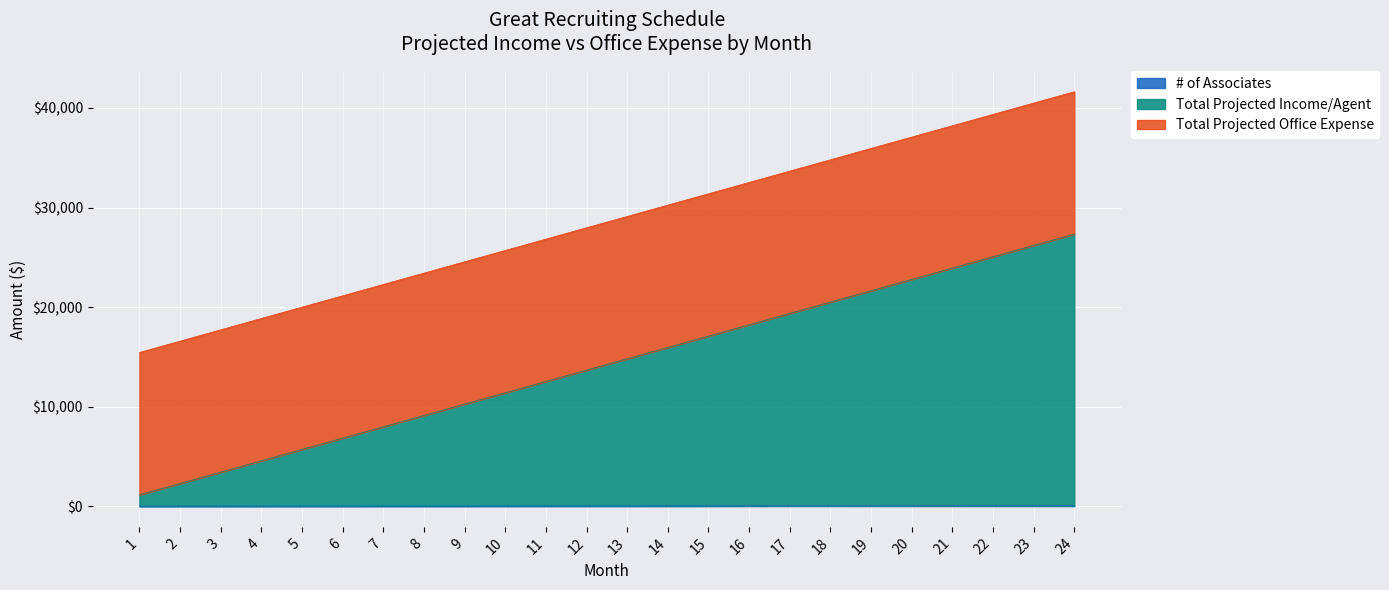

Is it true that # of Associates equals 1 at 2?

False